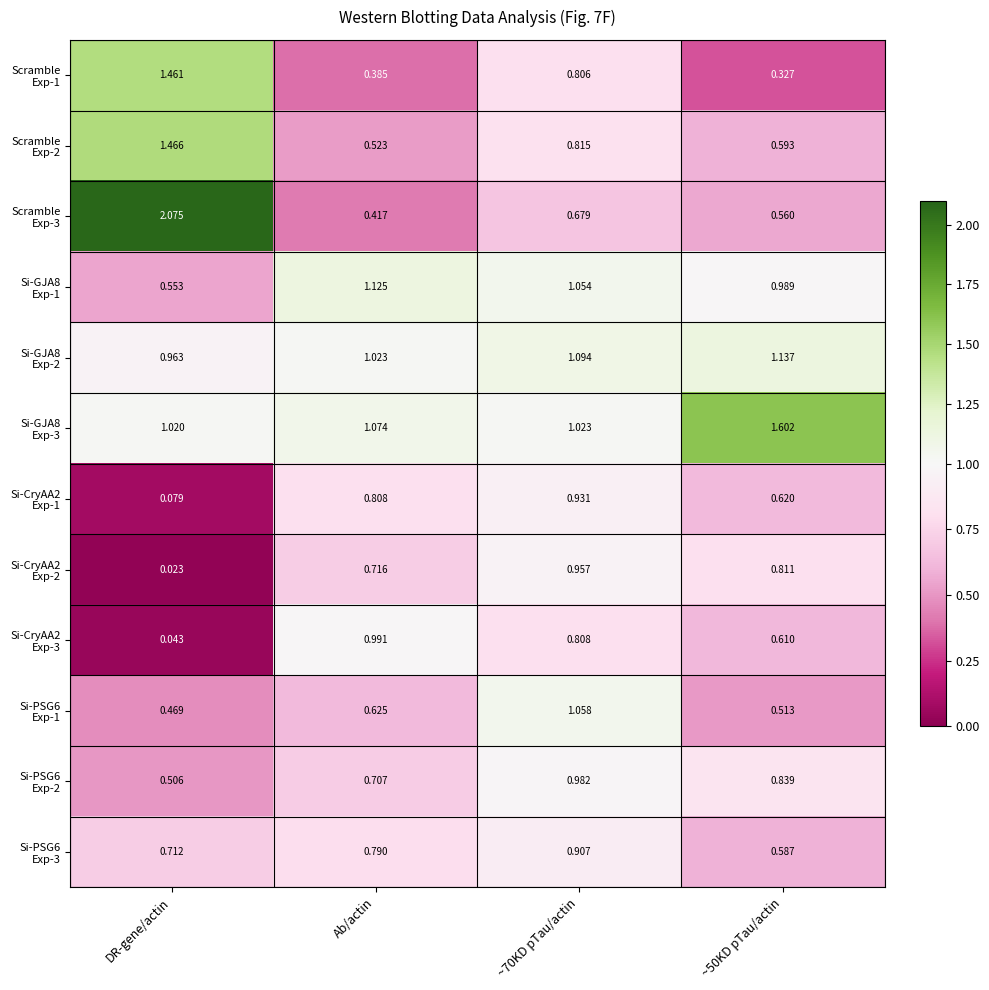

Which label corresponds to the largest value in the chart?

DR-gene/actin